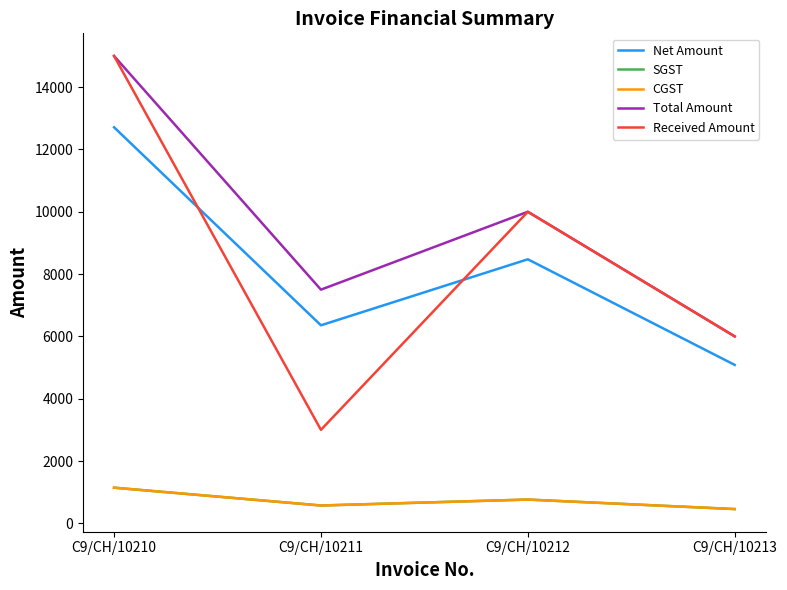

What is the total value across all series at C9/CH/10213?

18000.0